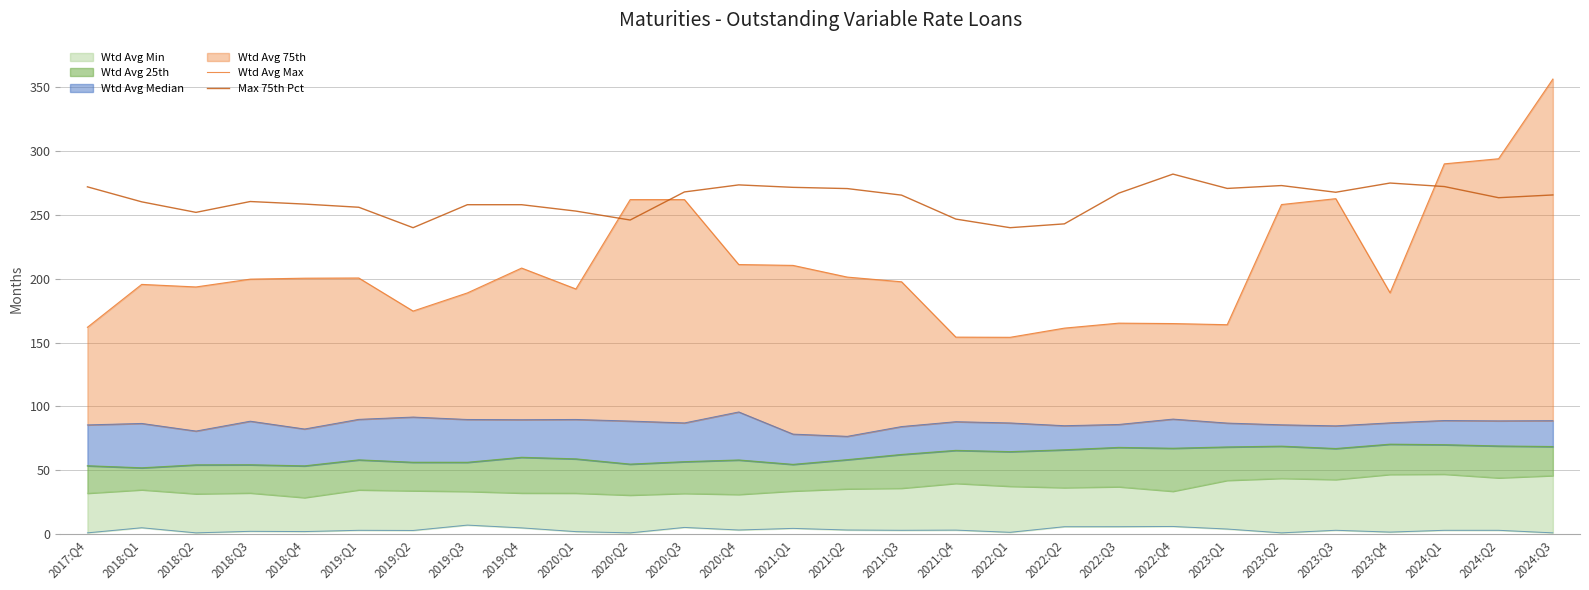

Where do Wtd Avg Max and Max 75th Pct first cross each other?

2020:Q1 and 2020:Q2